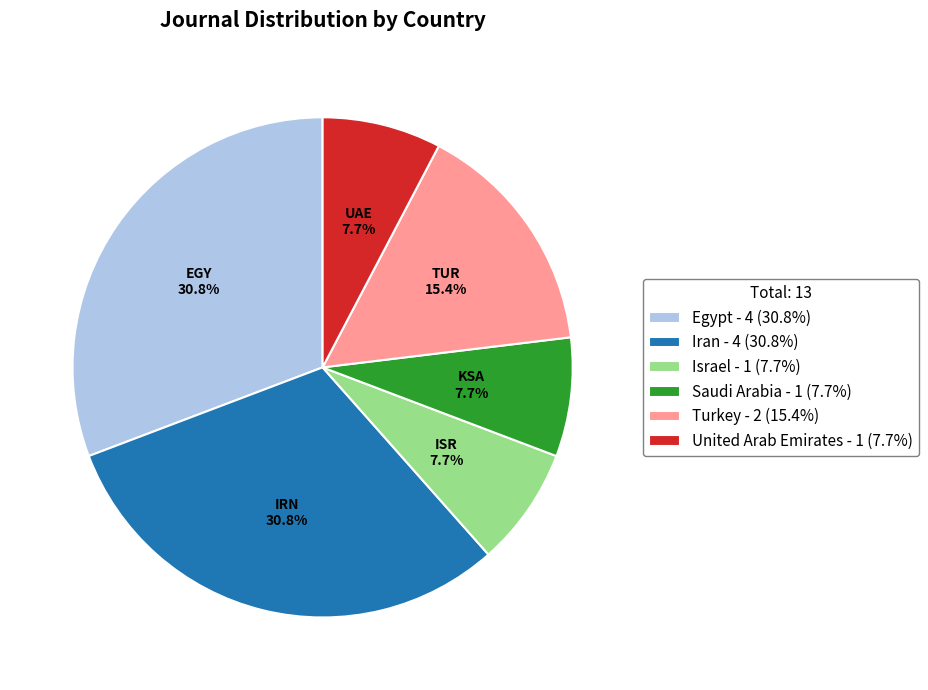

What percentage is the Israel slice, to the nearest percent?

8%